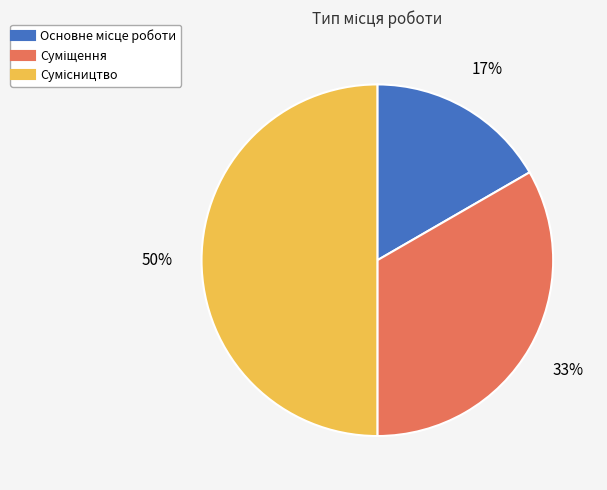

To the nearest percent, what is the average slice percentage?

33%